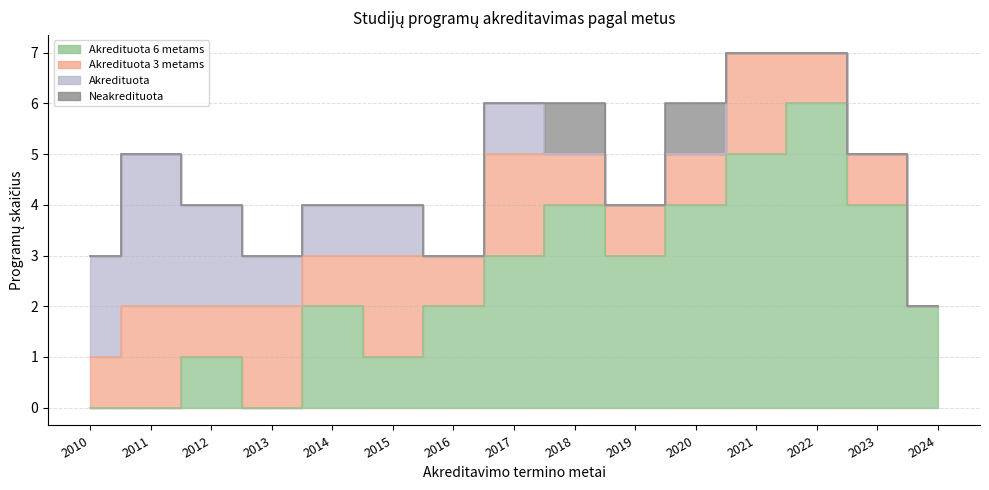

Count the Akredituota values in the range 0 to 1.

12